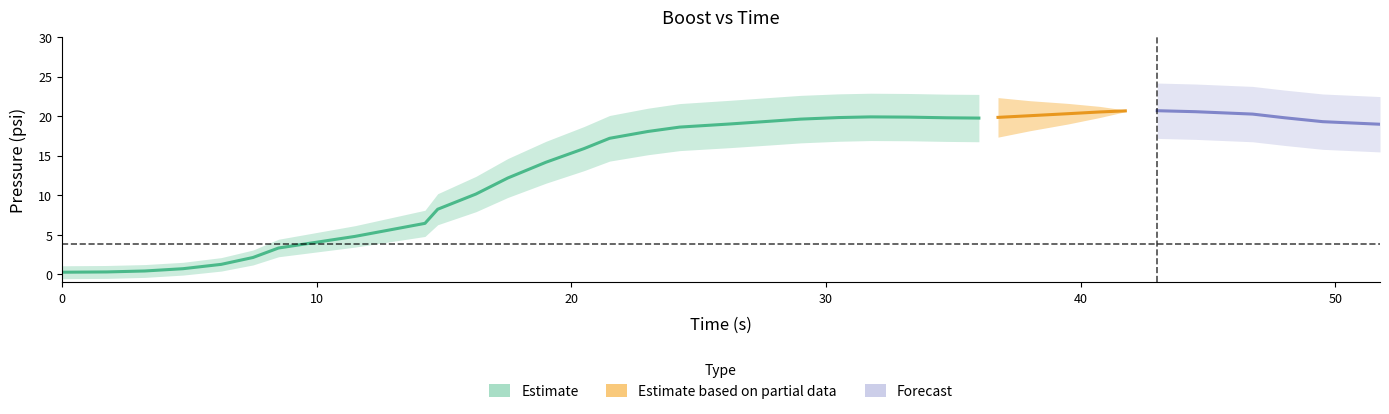

What is the sum of all boost values?

573.0